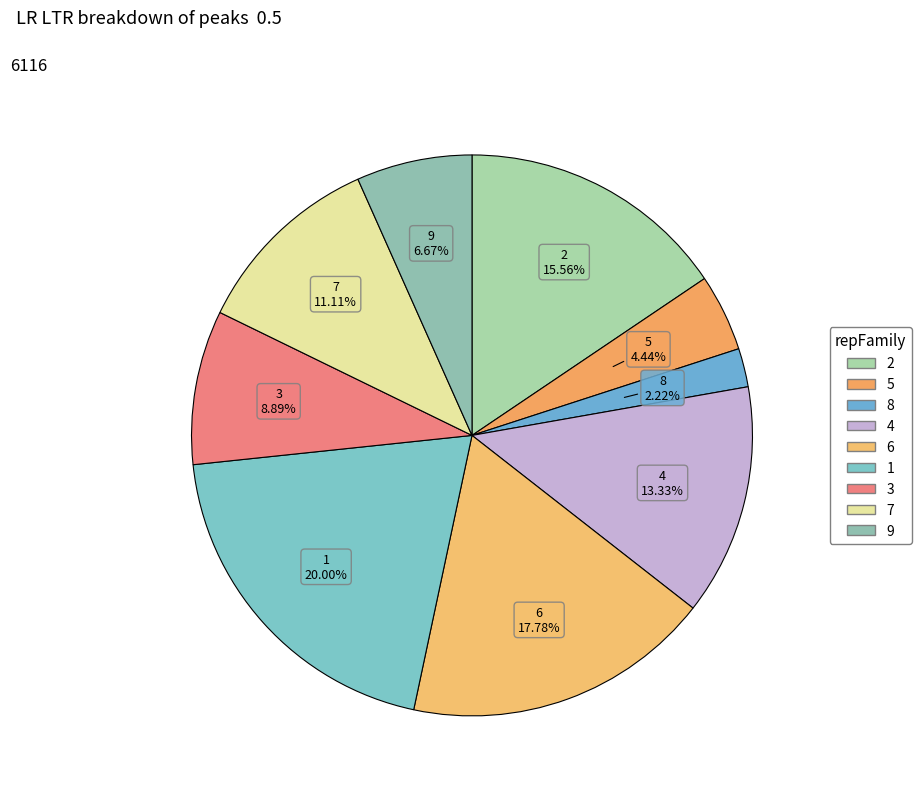

Between 2 and 3, which is larger?

2